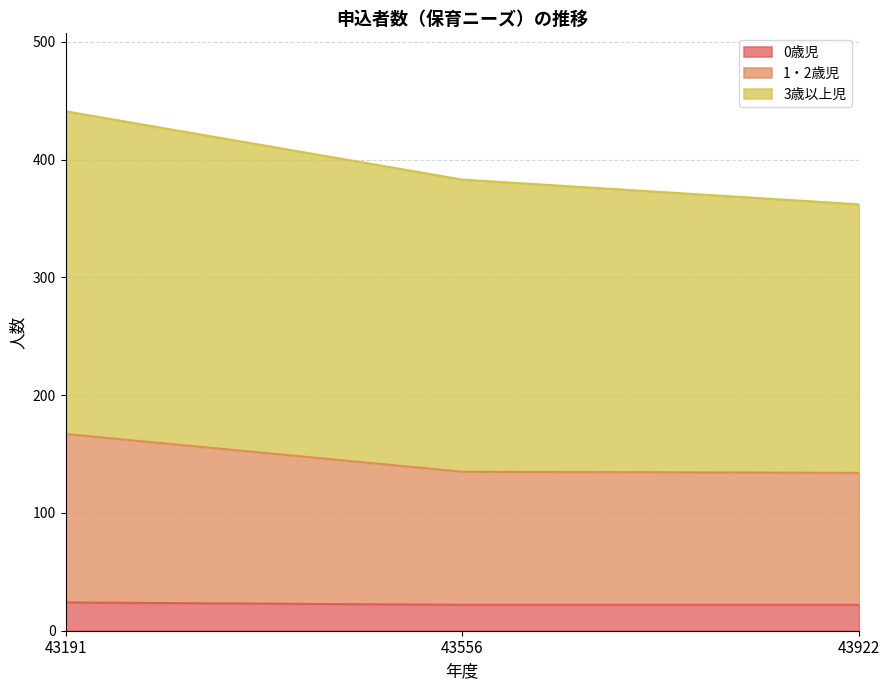

Which series has the largest total across all categories?

3歳以上児